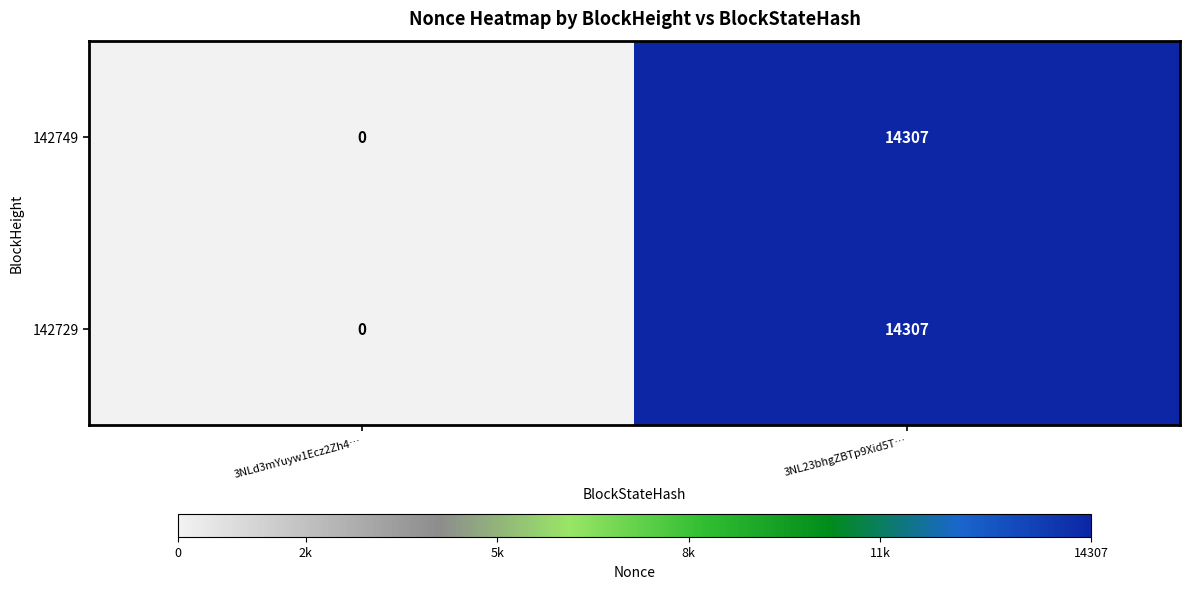

Is it true that 142729 equals 0 at 3NLd3mYuyw1Ecz2Zh4…?

True